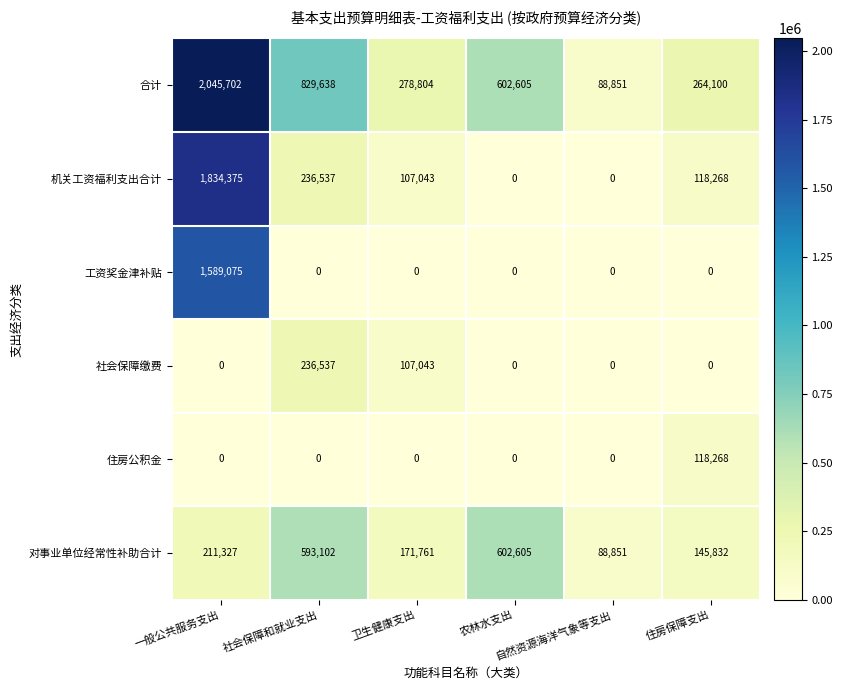

List the series in order of their peak value, lowest first.

住房公积金, 社会保障缴费, 对事业单位经常性补助合计, 工资奖金津补贴, 机关工资福利支出合计, 合计